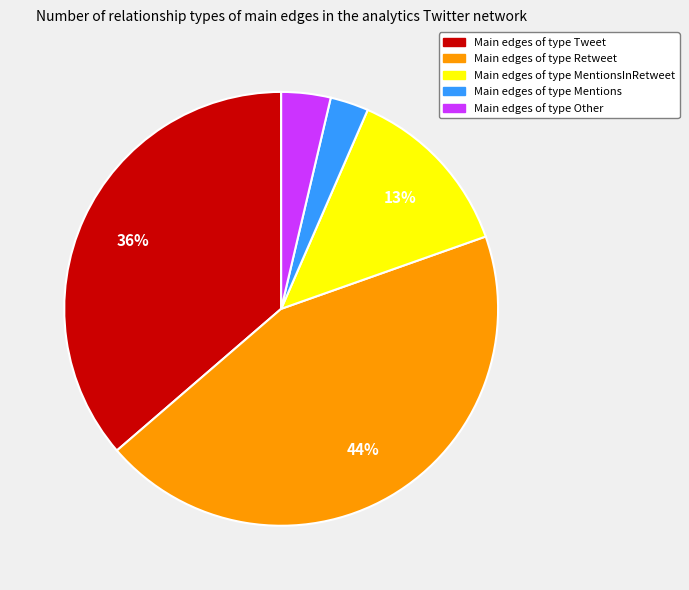

Is there any slice that represents more than half of the pie?

No